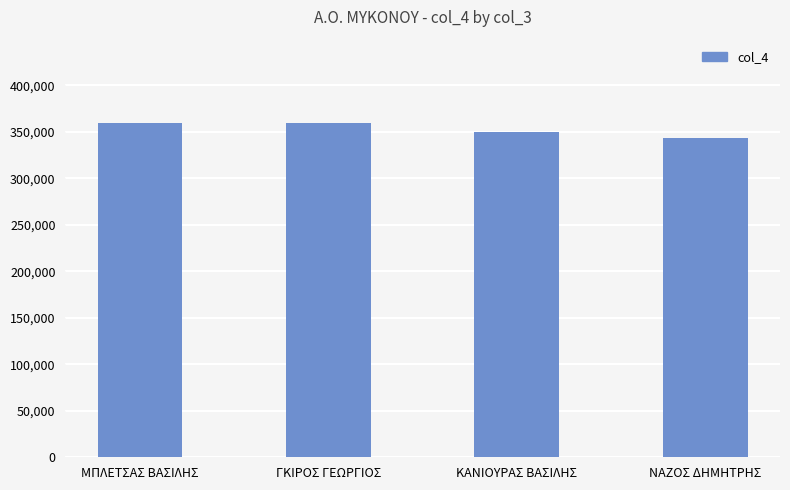

What is the approximate value at ΚΑΝΙΟΥΡΑΣ ΒΑΣΙΛΗΣ?

349357